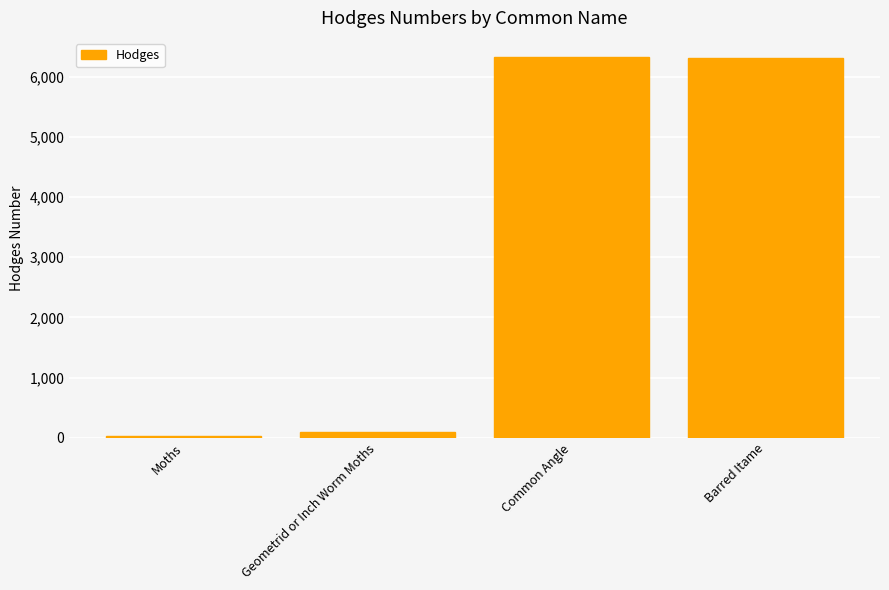

What is the sum of all values?

12749.3